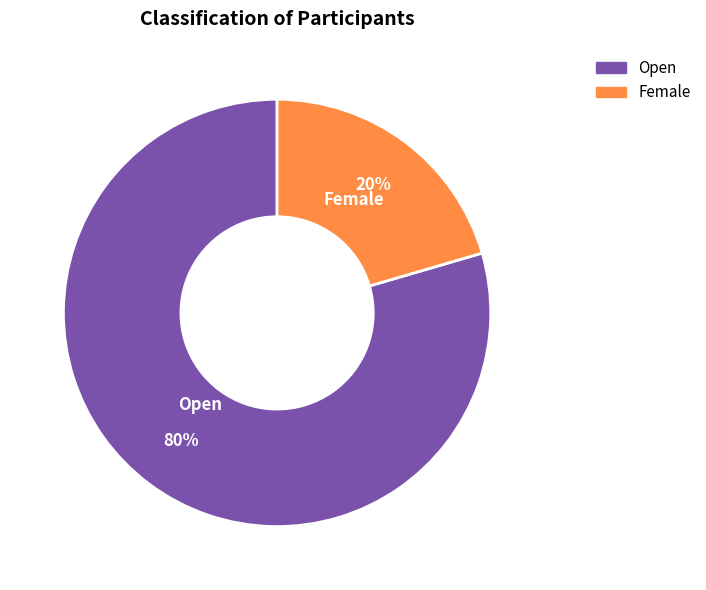

Rank the categories by value from highest to lowest.

Open, Female